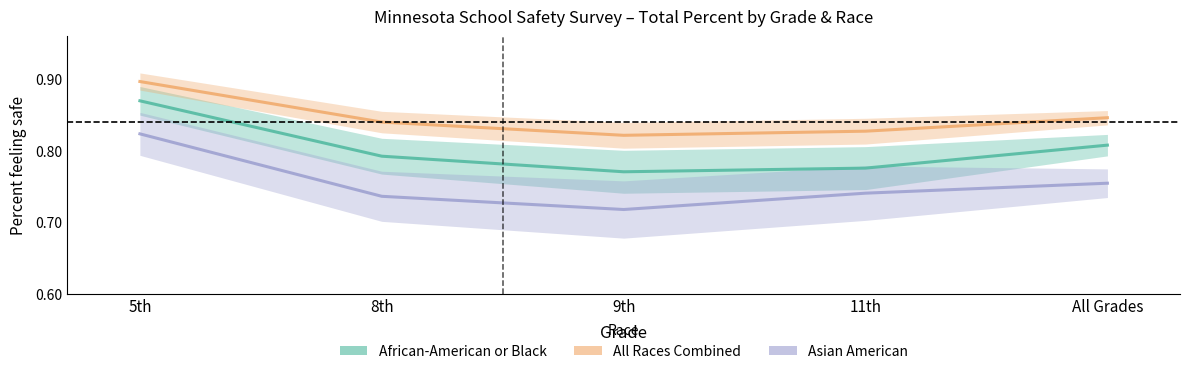

At which category does All Races Combined reach its first local valley?

9th